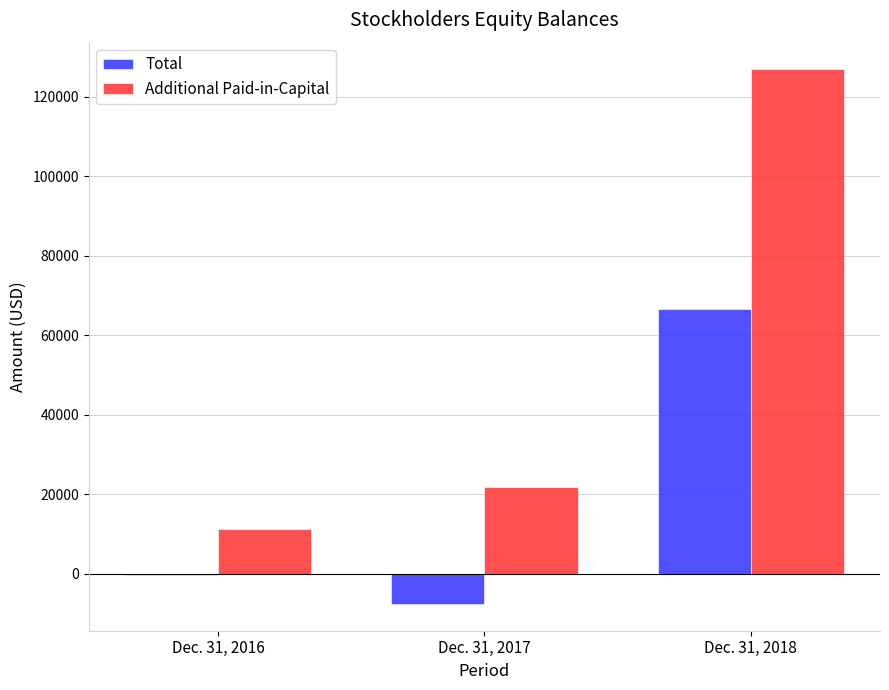

Where is Total nearest to the value 33352?

Dec. 31, 2016